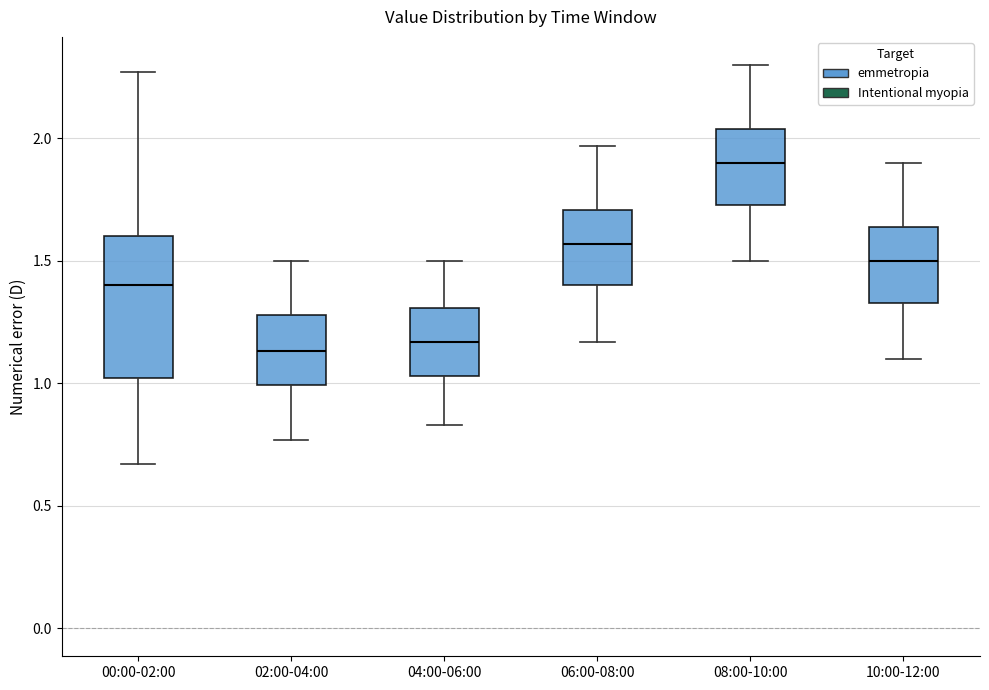

Where does the lower whisker of the box for 08:00-10:00 end on the y-axis? The values are not printed on the chart, so give them approximately, as read against the axis.

1.50